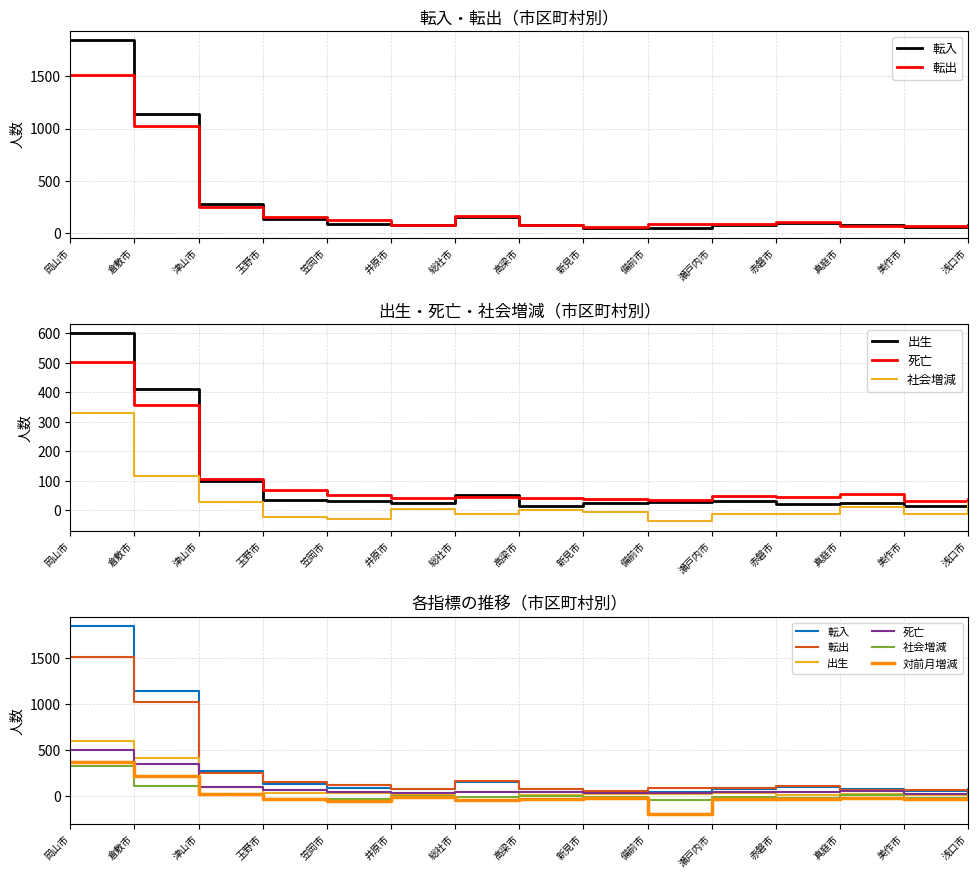

At which category does 転出 reach its first local peak?

総社市